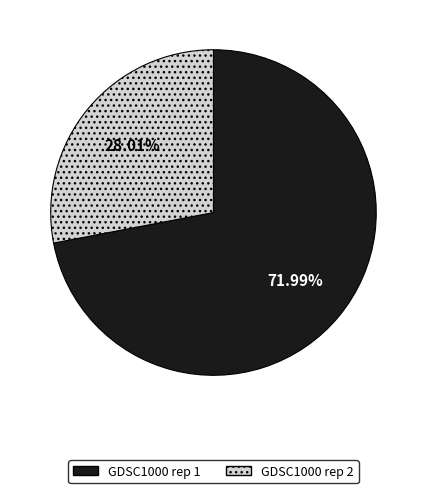

Which slice is the largest?

GDSC1000 rep 1